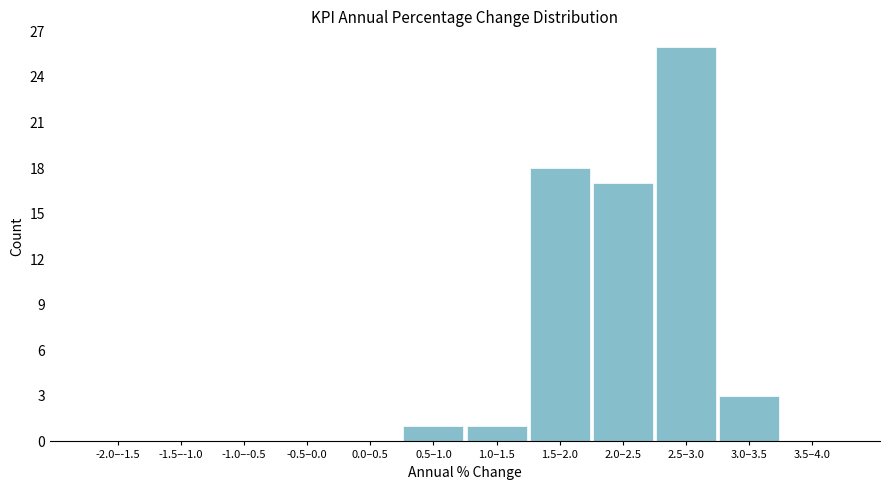

Reading left to right, transcribe all the data shown in this chart.

-2.0–-1.5=0	-1.5–-1.0=0	-1.0–-0.5=0	-0.5–0.0=0	0.0–0.5=0	0.5–1.0=1	1.0–1.5=1	1.5–2.0=18	2.0–2.5=17	2.5–3.0=26	3.0–3.5=3	3.5–4.0=0